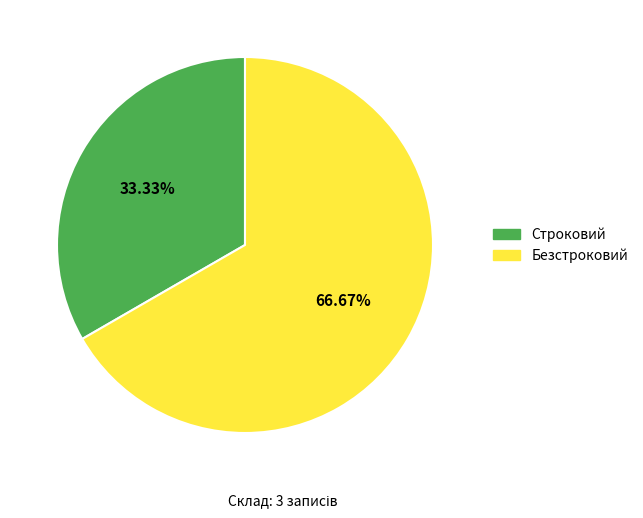

What percentage do Строковий and Безстроковий together represent?

100.0%